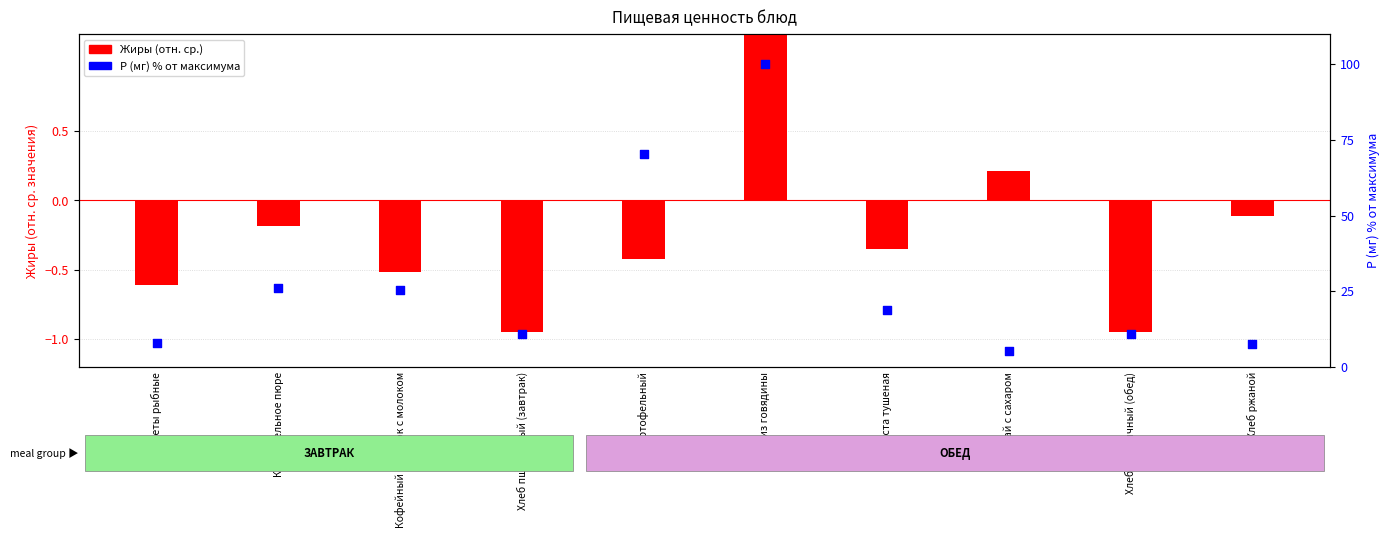

Which series has the largest Y range (max minus min)?

Р (мг) % от макс.